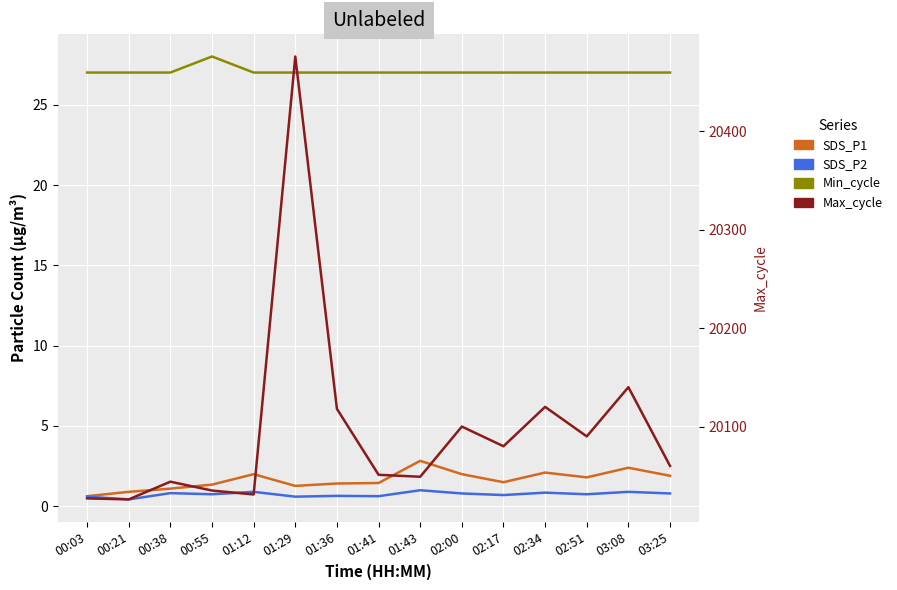

What is the sum of all SDS_P2 values?

11.2